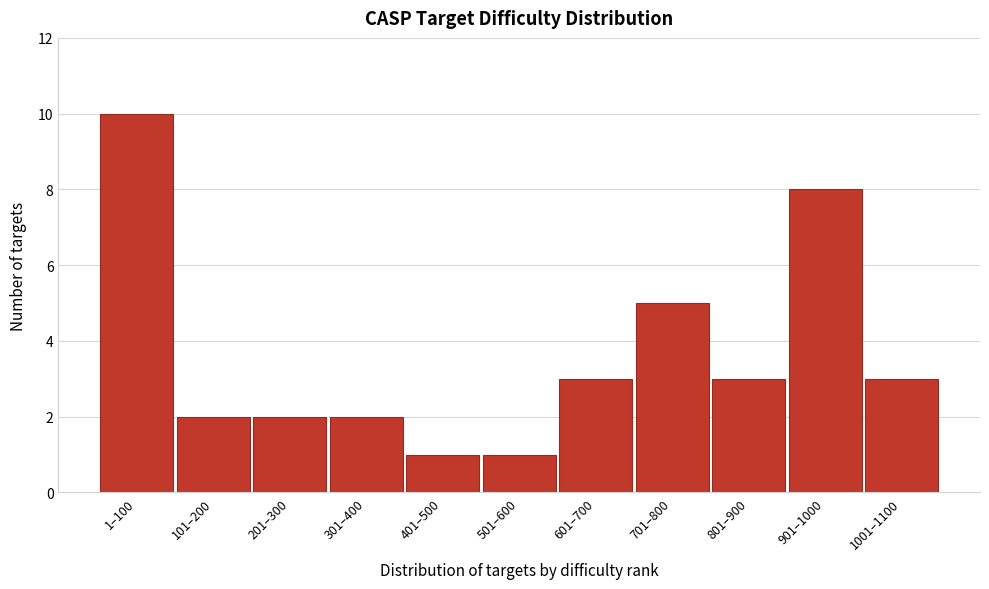

Reading left to right, extract all data points from this chart.

1–100=10	101–200=2	201–300=2	301–400=2	401–500=1	501–600=1	601–700=3	701–800=5	801–900=3	901–1000=8	1001–1100=3